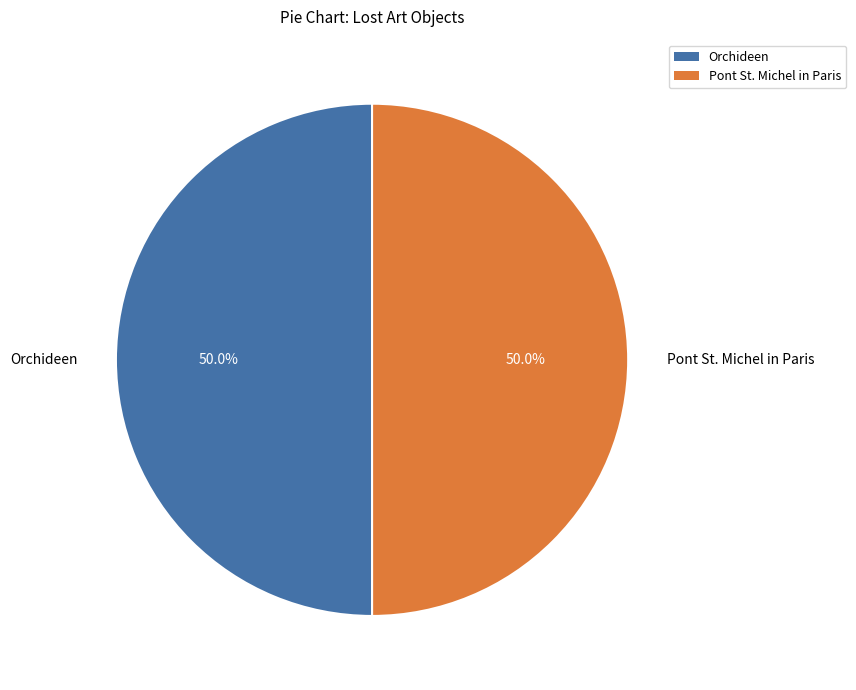

How many slices are in this pie chart?

2